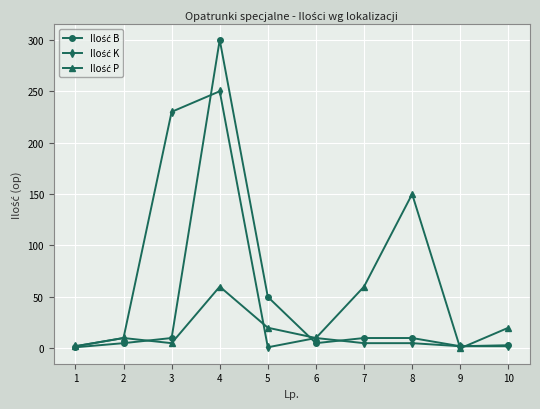

At which category is the sum across all series the highest?

4